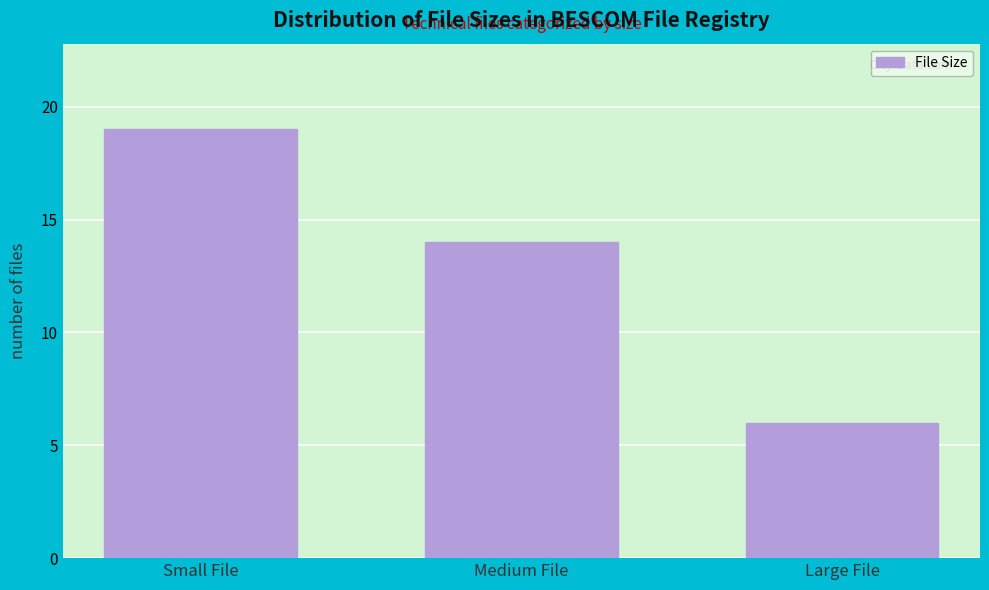

Reading left to right, list all the values displayed in this chart.

Small File=19	Medium File=14	Large File=6